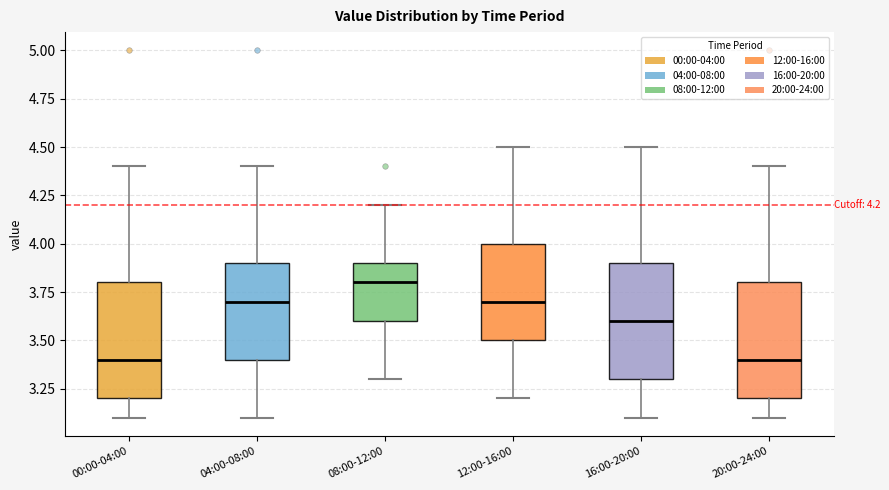

Which box's median line is the highest?

08:00-12:00